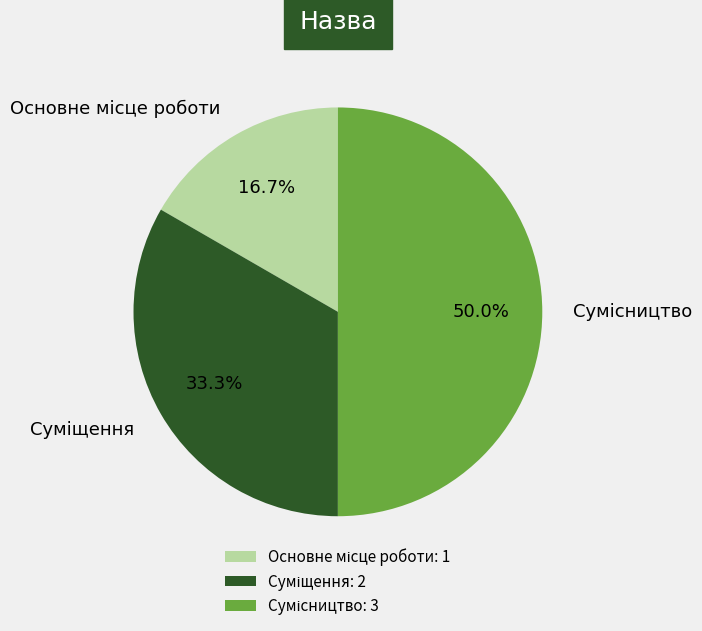

Is there any slice that represents more than half of the pie?

No